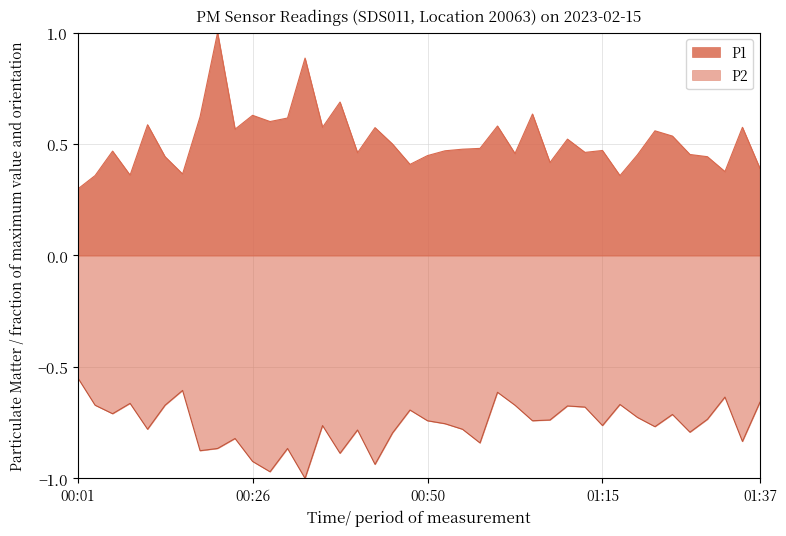

True or false: P2 and P1 cross at least once.

False